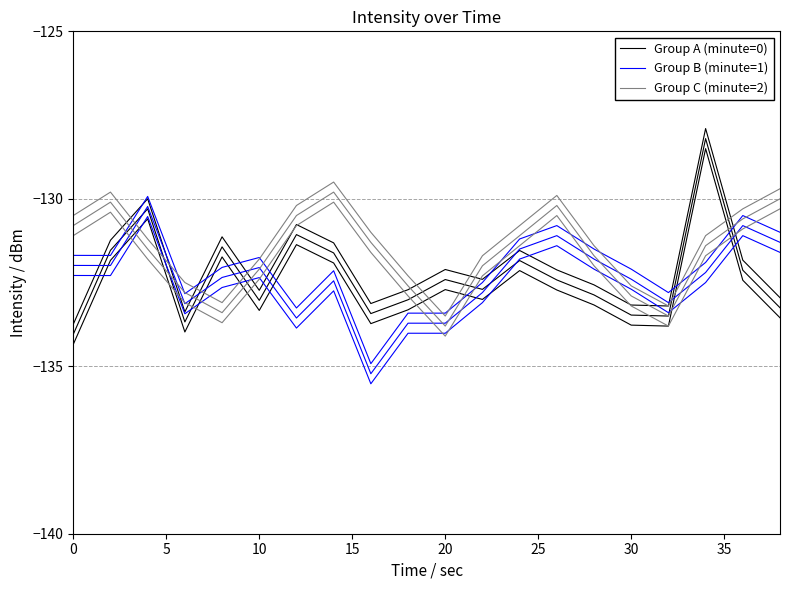

Which series has the largest total across all categories?

Group C (minute=2)